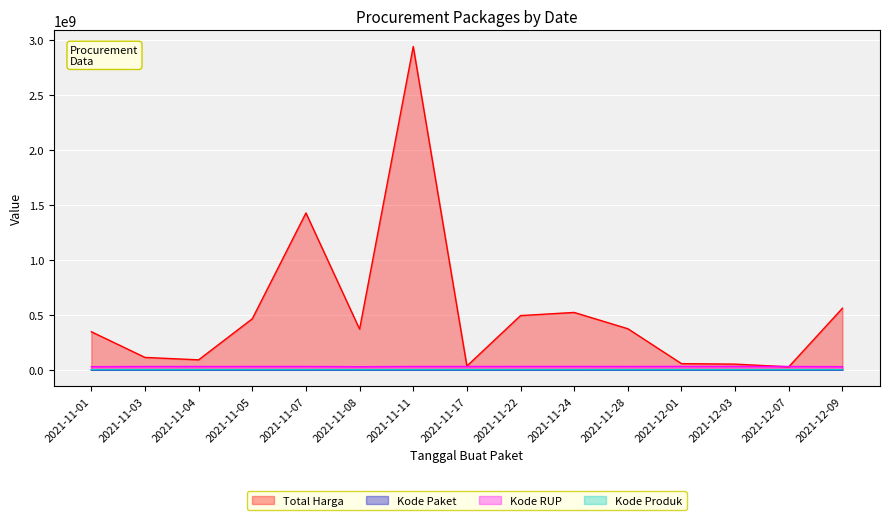

The value of Kode Paket at 2021-11-28 is 40315. True or false?

False